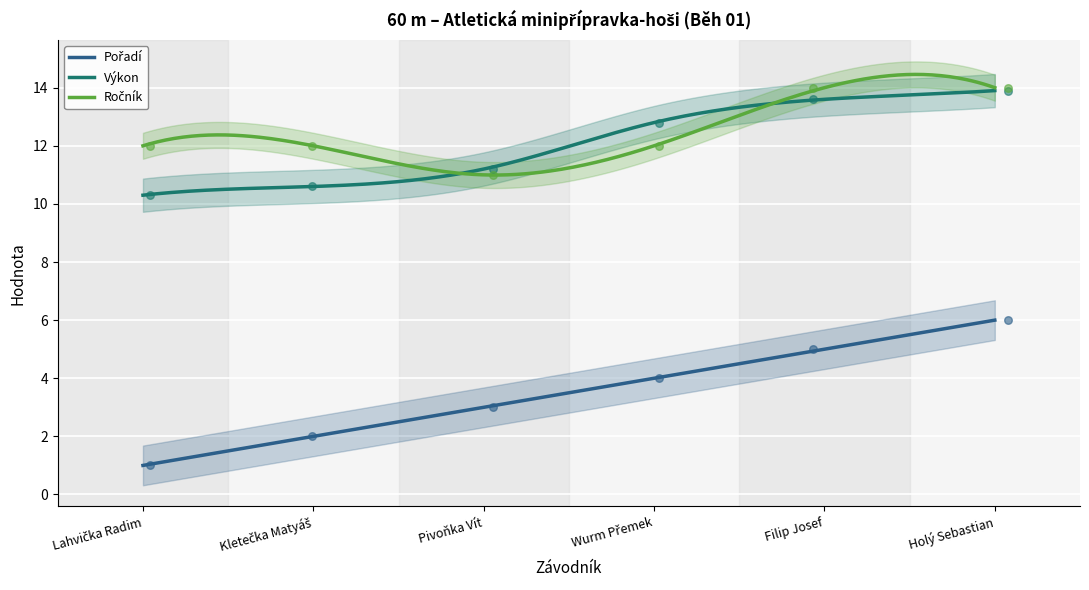

Which series reaches the maximum Y coordinate?

Ročník